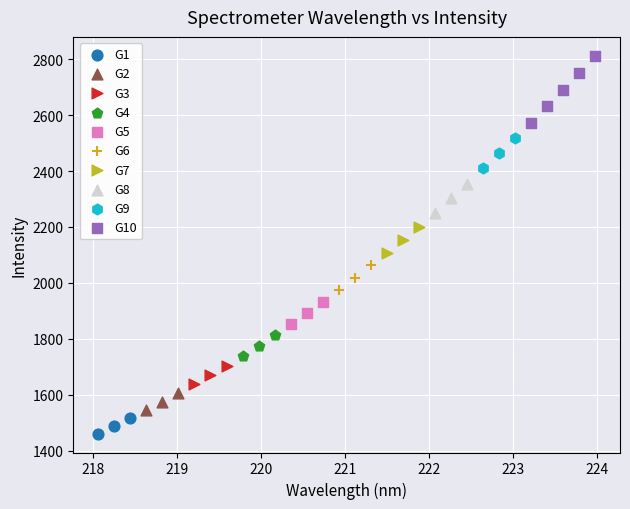

What are all the series names shown in the legend?

G1, G2, G3, G4, G5, G6, G7, G8, G9, G10